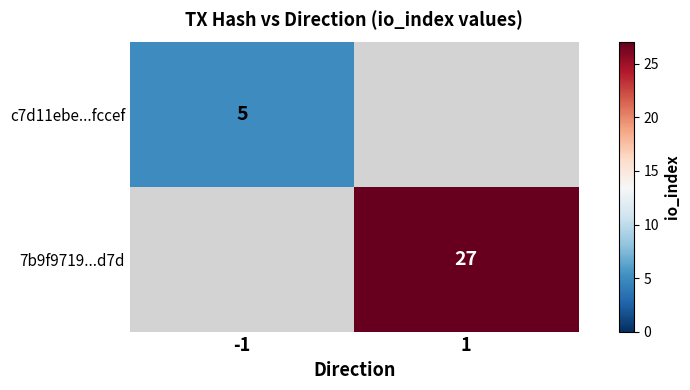

True or false: c7d11ebe...fccef has a value of 3 at -1.

False